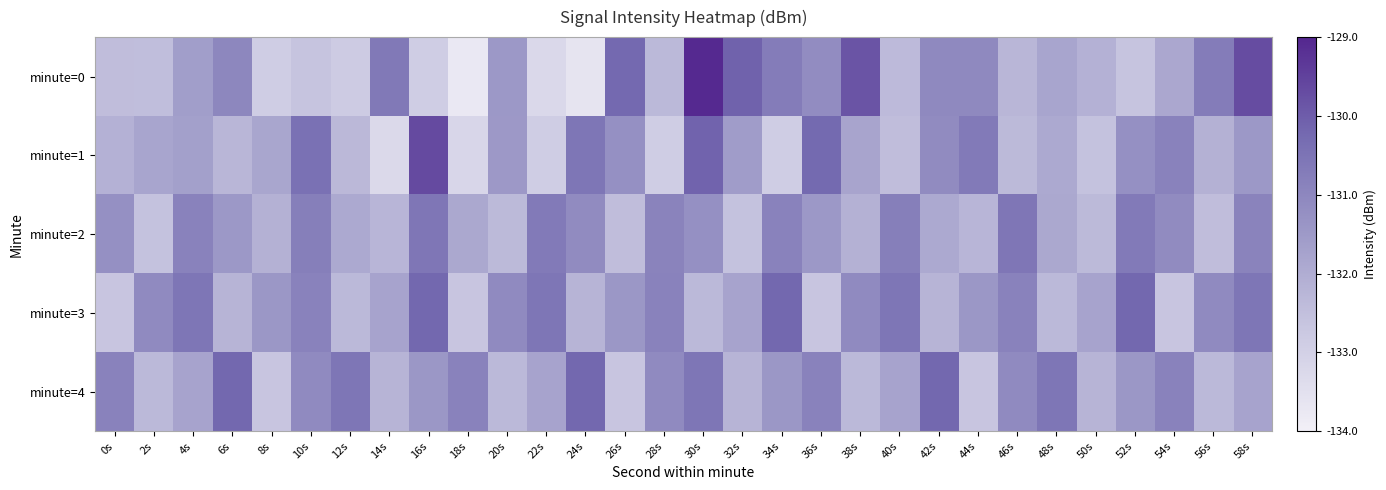

Between 36s and 50s, which series saw the biggest shift?

minute=1